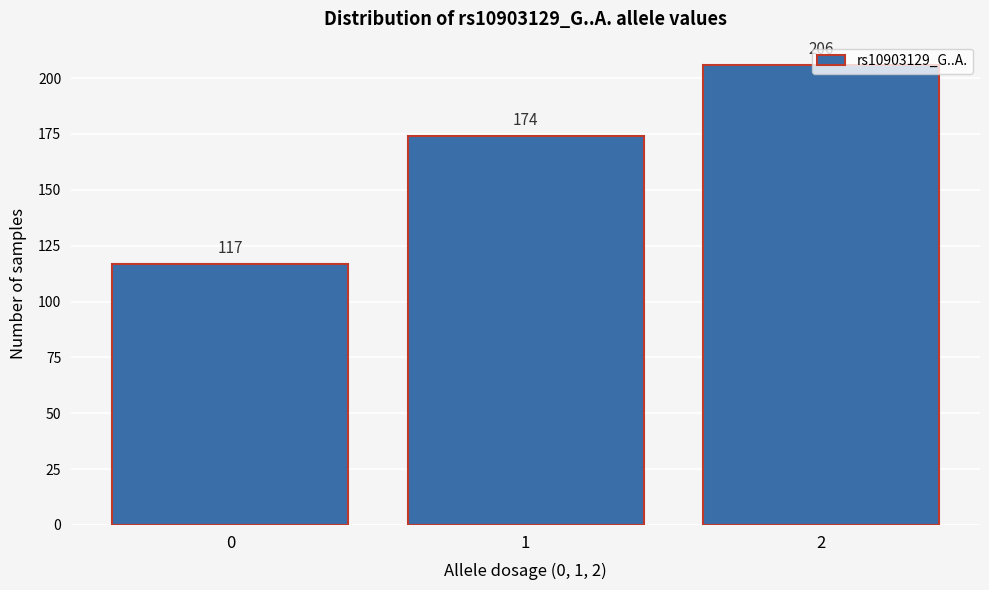

How many values are between 117 and 206?

3